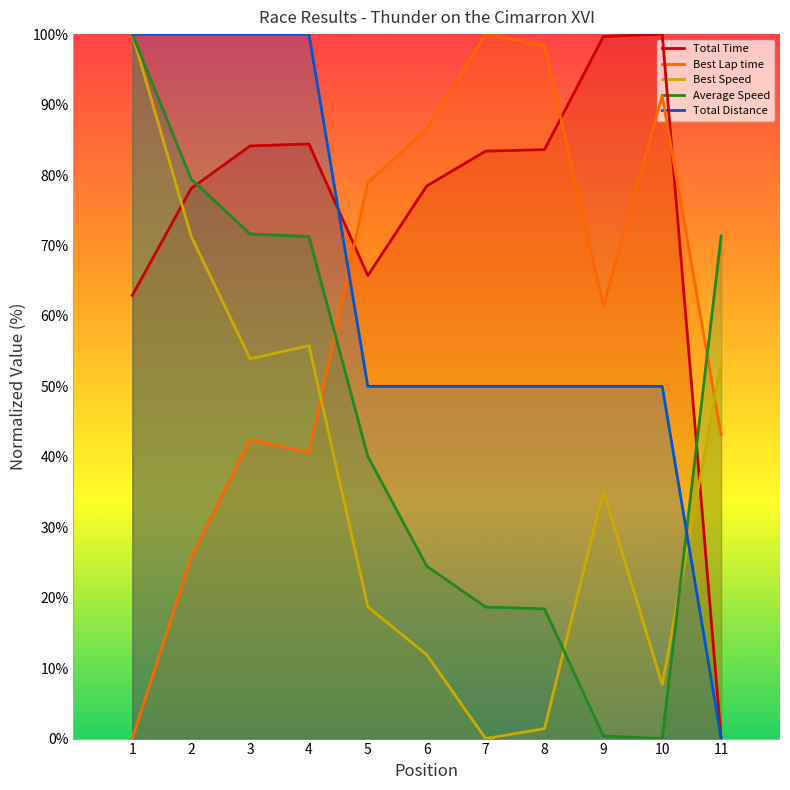

Where is Average Speed nearest to the value 50?

5